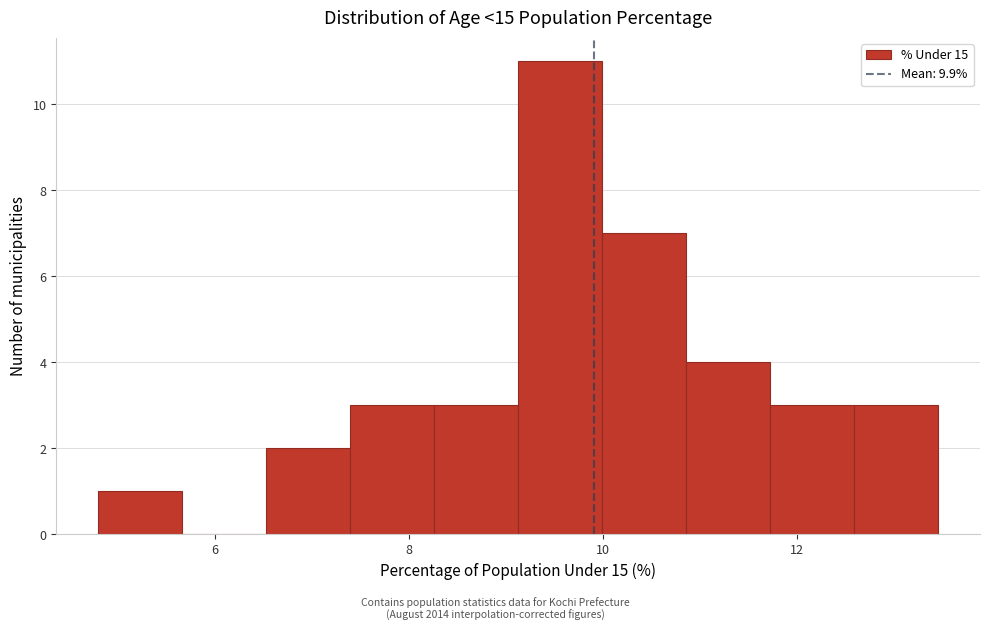

Reading left to right, list every bar in this chart as the range it spans on the x-axis followed by its height. Neither the bar edges nor the heights are printed on the chart, so give them approximately, as read against the axes.

4.8 to 5.6: 1
5.6 to 6.6: 0
6.6 to 7.4: 2
7.4 to 8.2: 3
8.2 to 9.2: 3
9.2 to 10.0: 11
10.0 to 10.8: 7
10.8 to 11.8: 4
11.8 to 12.6: 3
12.6 to 13.4: 3